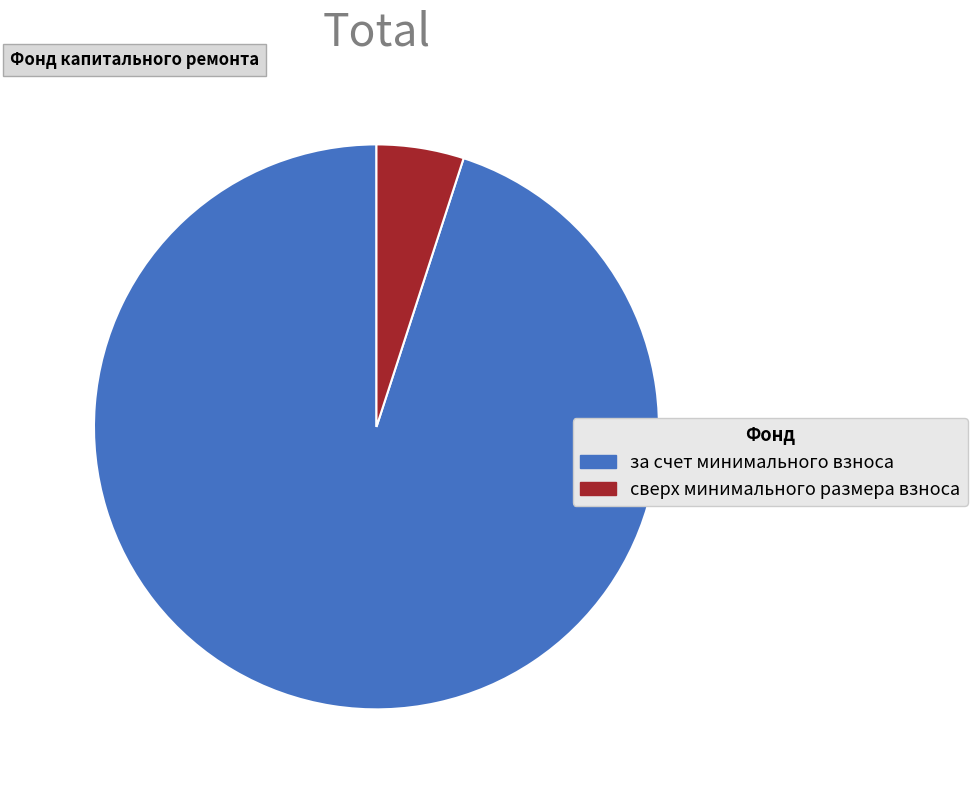

Approximately how many times larger is the value at за счет минимального взноса compared to сверх минимального размера взноса?

19.0